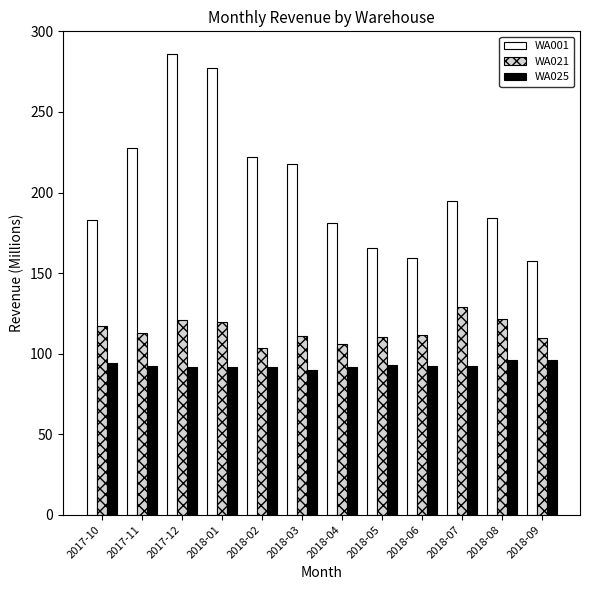

Which series changed the most between 2018-08 and 2018-09?

WA001